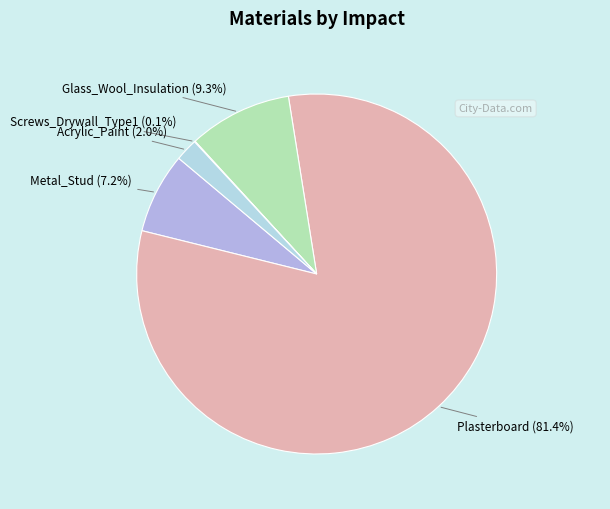

Which slice is the largest?

Plasterboard